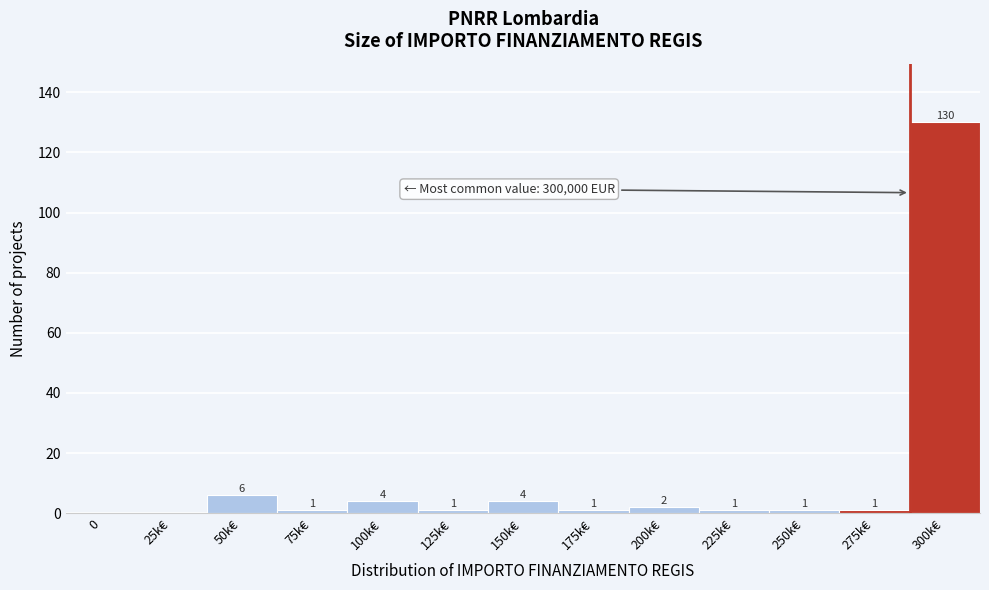

Reading right to left, what are all the values shown in this chart?

300k€=130	275k€=1	250k€=1	225k€=1	200k€=2	175k€=1	150k€=4	125k€=1	100k€=4	75k€=1	50k€=6	25k€=0	0=0